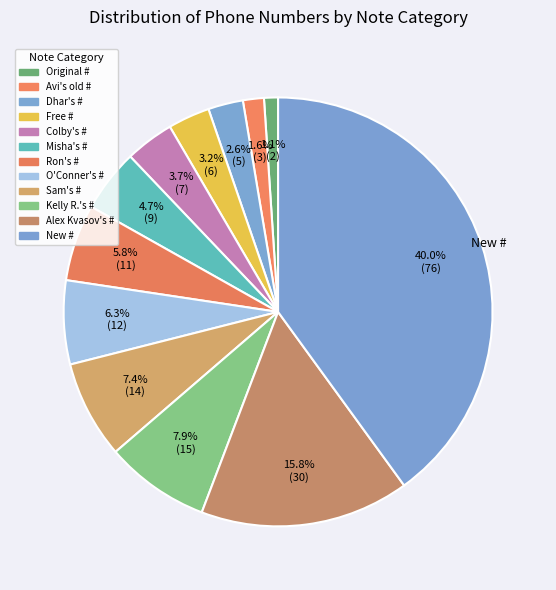

Count the number of slices in the pie.

12